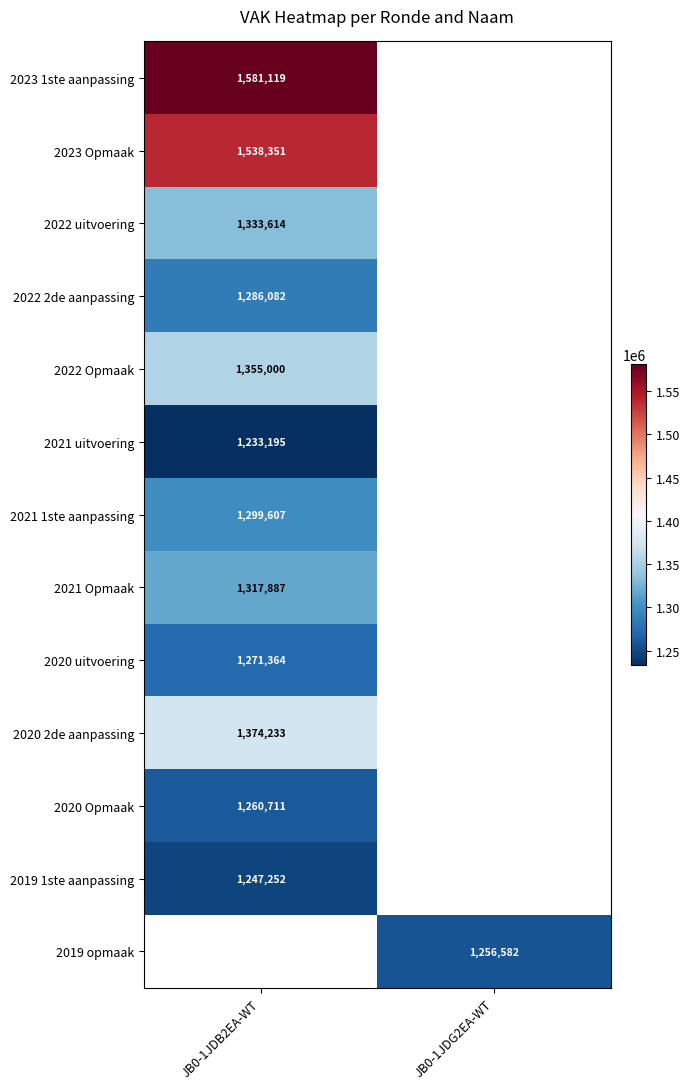

Is it true that 2020 uitvoering equals 1878258 at JB0-1JDB2EA-WT?

False